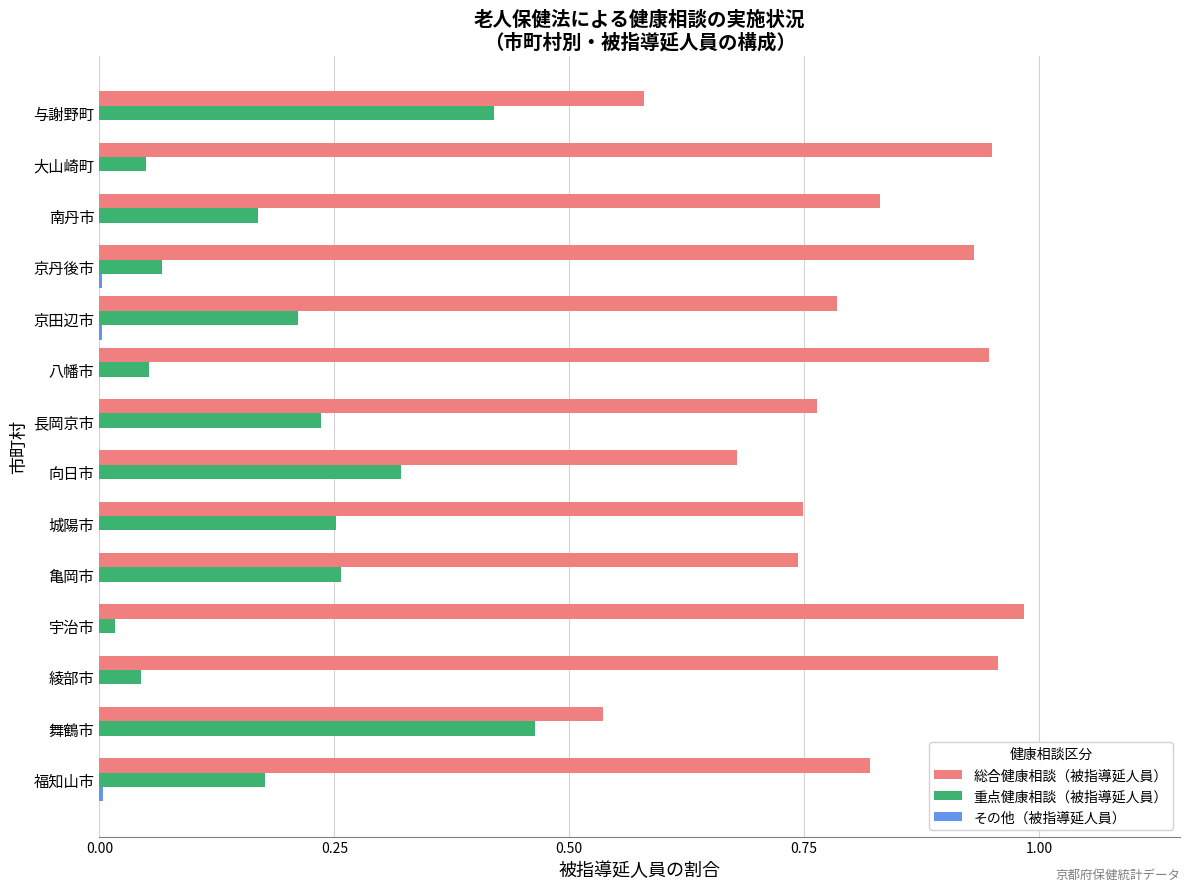

How many series are shown in this chart?

3